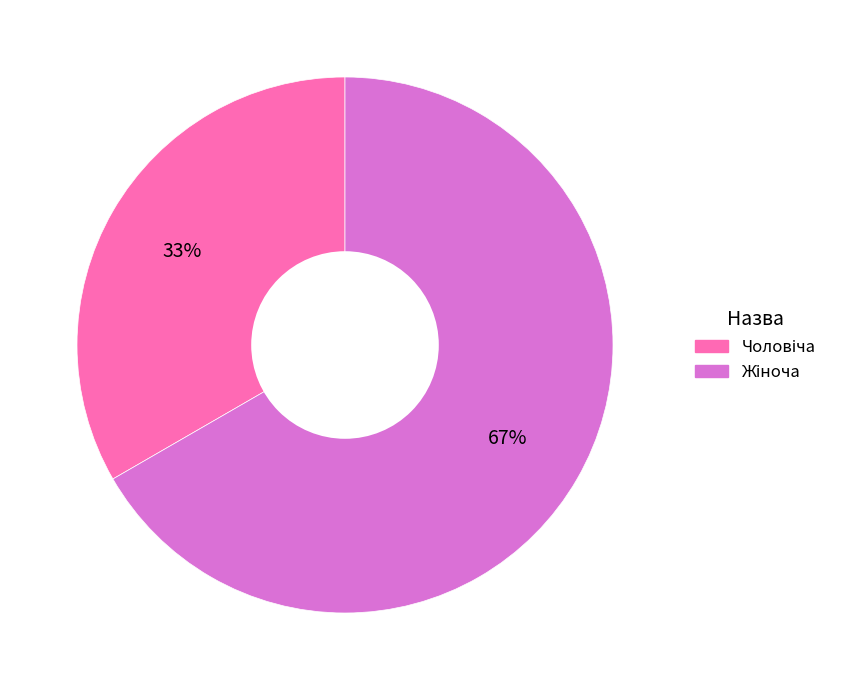

Count the number of slices in the pie.

2